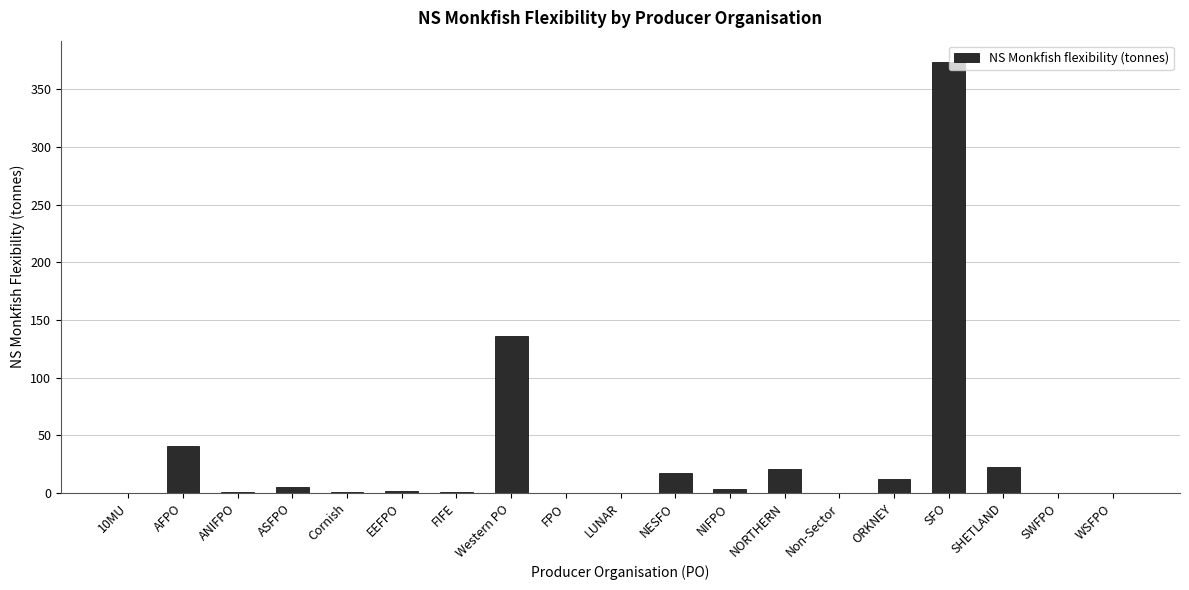

Which label corresponds to the largest value in the chart?

SFO